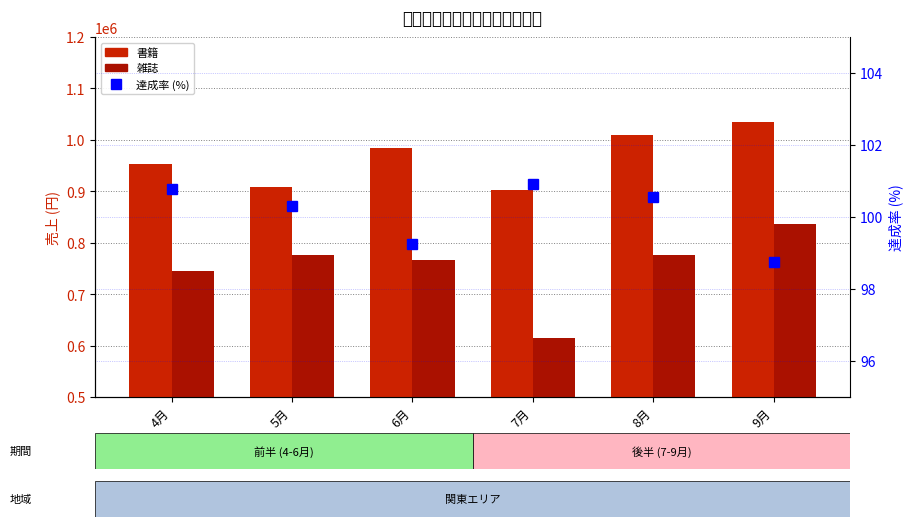

Rank the series by their maximum value, from lowest to highest.

達成率 (%), 雑誌, 書籍